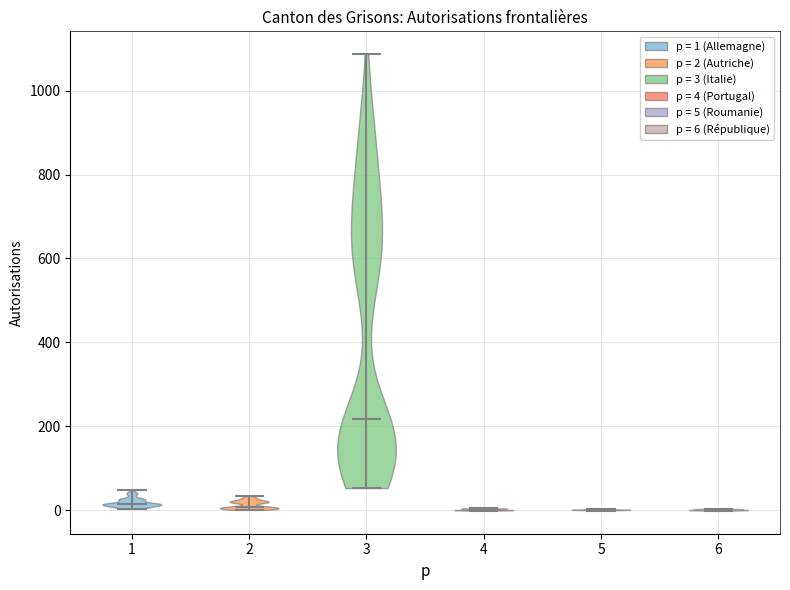

What is the lowest point the violin at x = 3 reaches on the y-axis? The values are not printed on the chart, so give them approximately, as read against the axis.

60